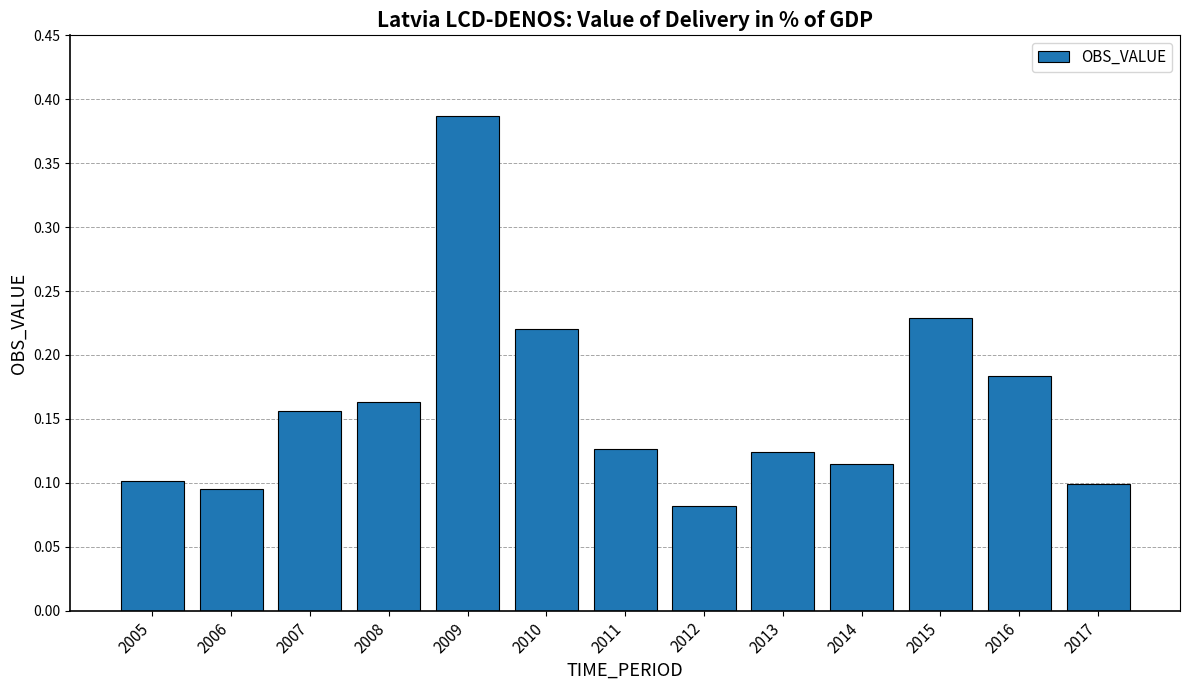

Is it true that the value at 2008 is 0.0?

False